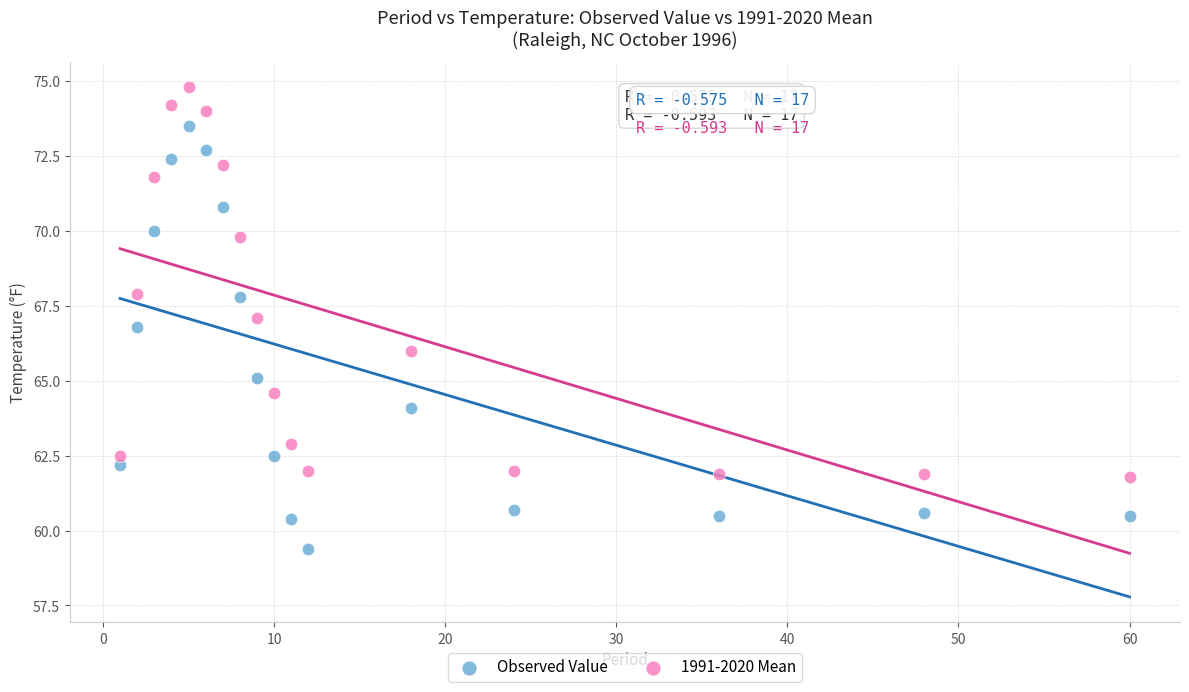

What are all the series names shown in the legend?

Observed Value, 1991-2020 Mean